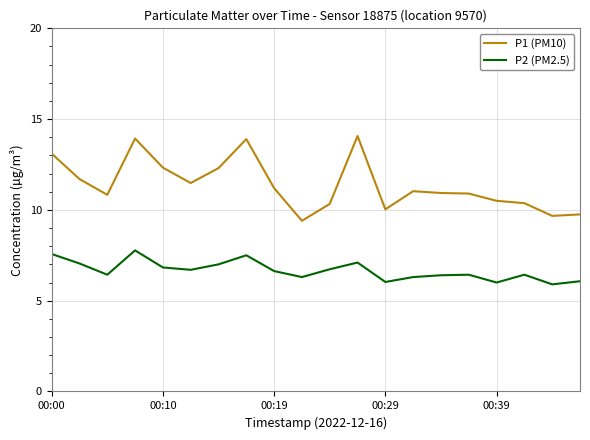

Rank the series by their average value, from highest to lowest.

P1 (PM10), P2 (PM2.5)